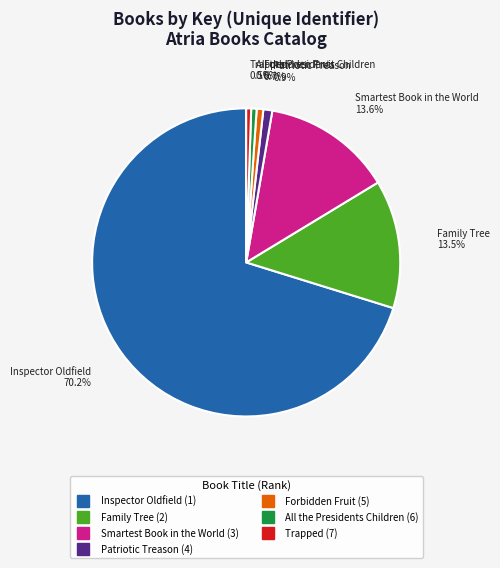

What is the largest slice in the pie chart?

Inspector Oldfield